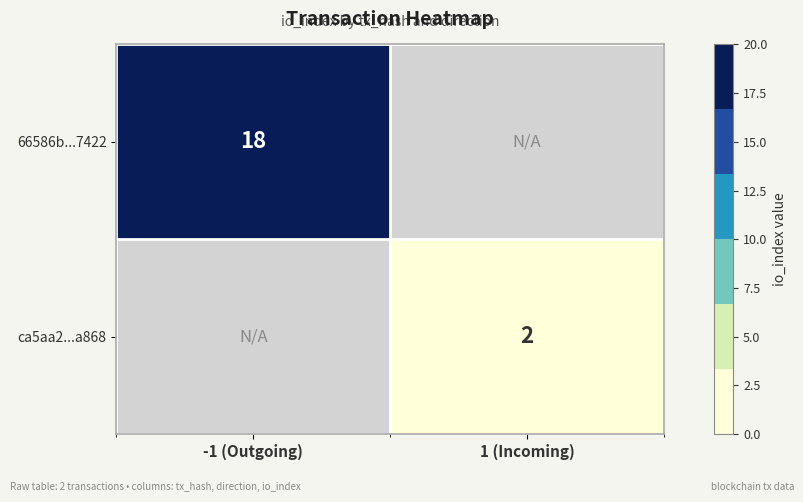

The value of 66586b...7422 at -1 (Outgoing) is 7. True or false?

False